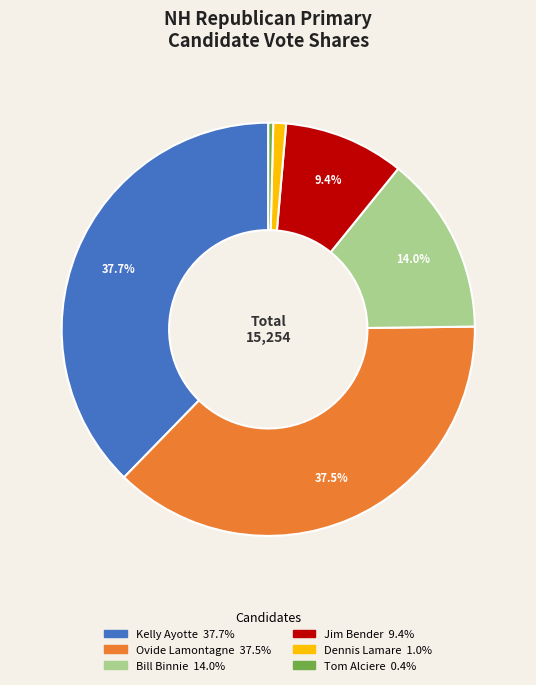

Is there a majority slice in this chart?

No